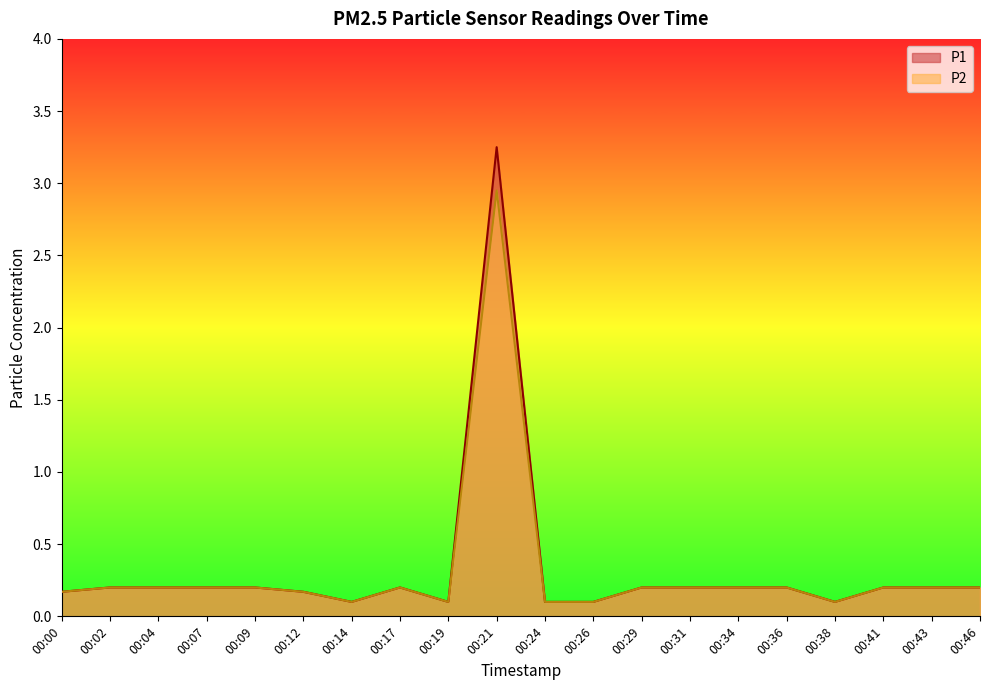

Reading right to left, transcribe all the data shown in this chart.

P1: 00:46=0.2	00:43=0.2	00:41=0.2	00:38=0.1	00:36=0.2	00:34=0.2	00:31=0.2	00:29=0.2	00:26=0.1	00:24=0.1	00:21=3.2	00:19=0.1	00:17=0.2	00:14=0.1	00:12=0.2	00:09=0.2	00:07=0.2	00:04=0.2	00:02=0.2	00:00=0.2
P2: 00:46=0.2	00:43=0.2	00:41=0.2	00:38=0.1	00:36=0.2	00:34=0.2	00:31=0.2	00:29=0.2	00:26=0.1	00:24=0.1	00:21=3.0	00:19=0.1	00:17=0.2	00:14=0.1	00:12=0.2	00:09=0.2	00:07=0.2	00:04=0.2	00:02=0.2	00:00=0.2